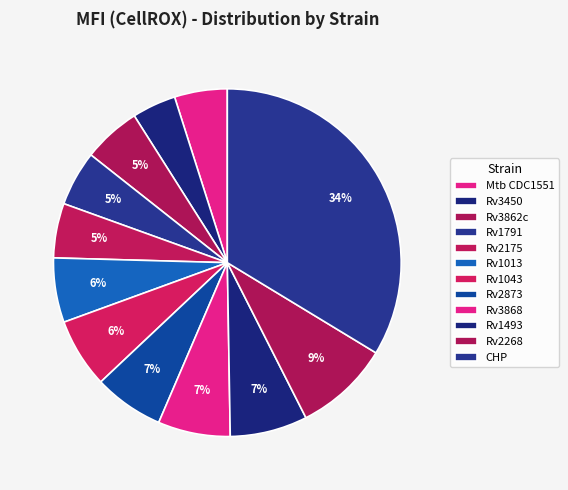

Combined, what portion of the pie is Rv2873 and Rv2175?

11.6%